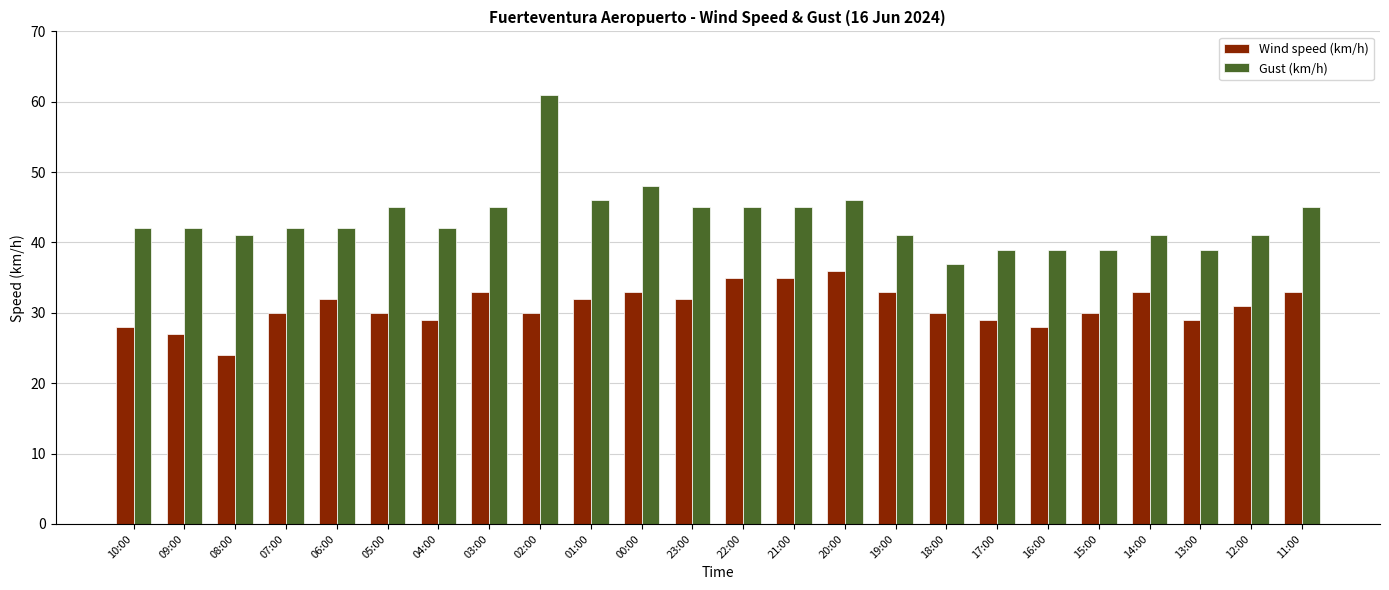

Which series has the largest range (max minus min)?

Gust (km/h)